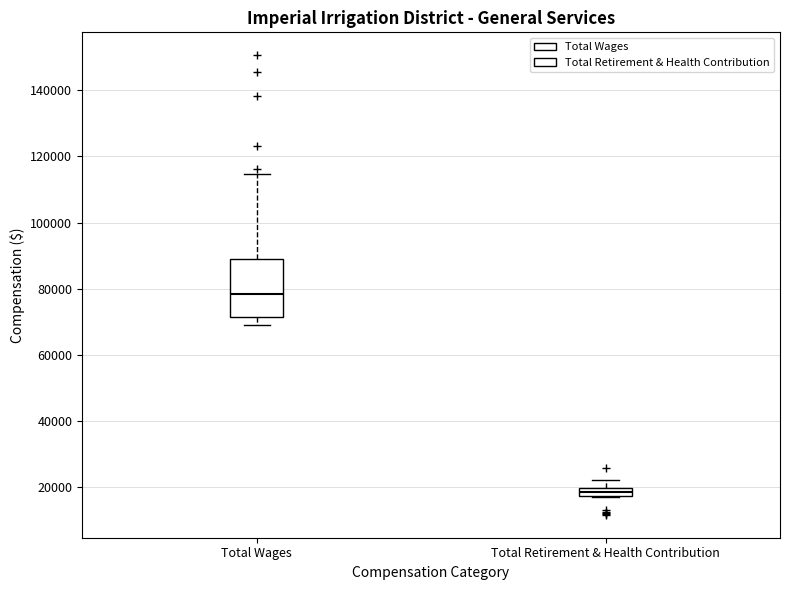

Comparing the boxes themselves (not the whiskers), which one is the tallest?

Total Wages